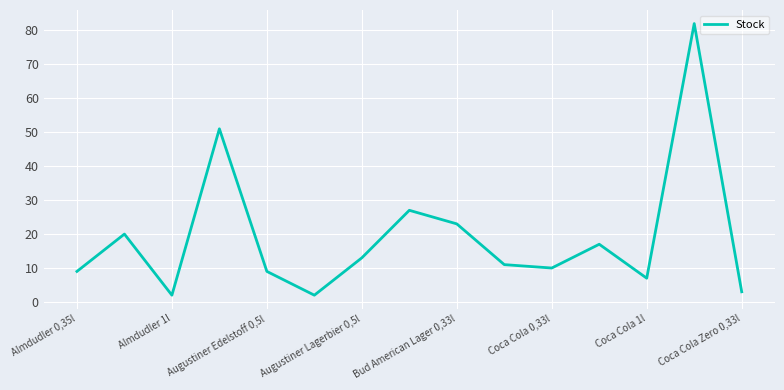

What is the difference between the maximum and minimum values?

80